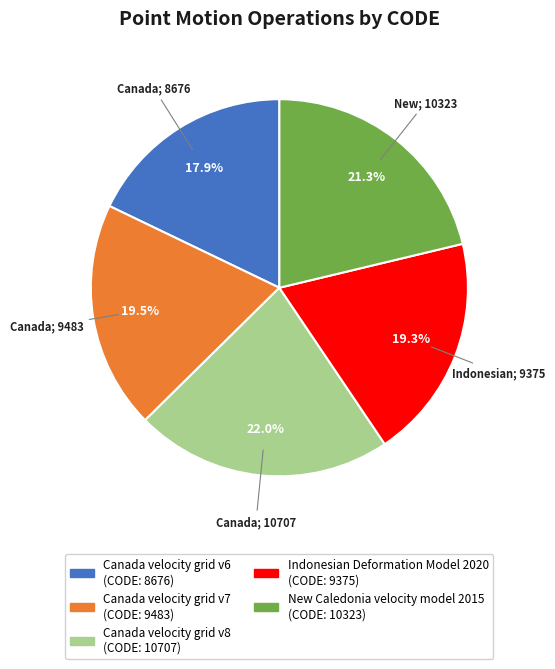

To the nearest percent, what portion does New Caledonia velocity model 2015 represent?

21%